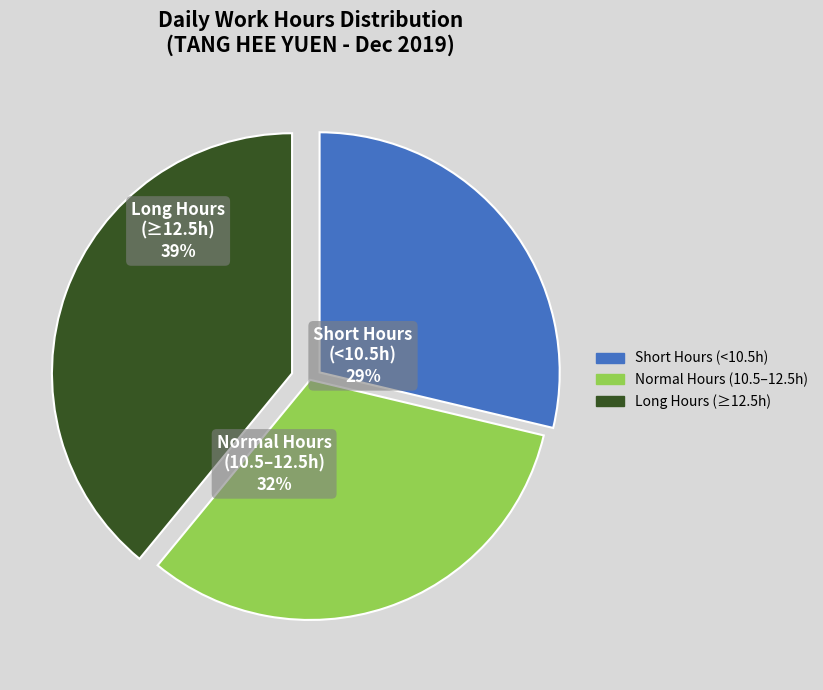

Combined, do Normal Hours (10.5–12.5h) and Short Hours (<10.5h) account for over 50%?

Yes